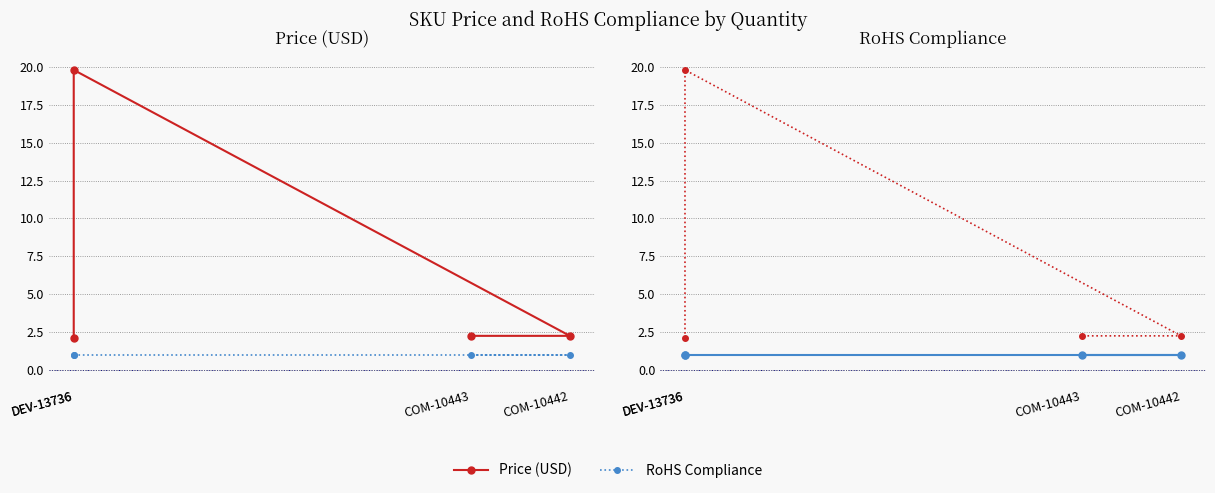

What is the average value of the Price (USD) series?

6.6